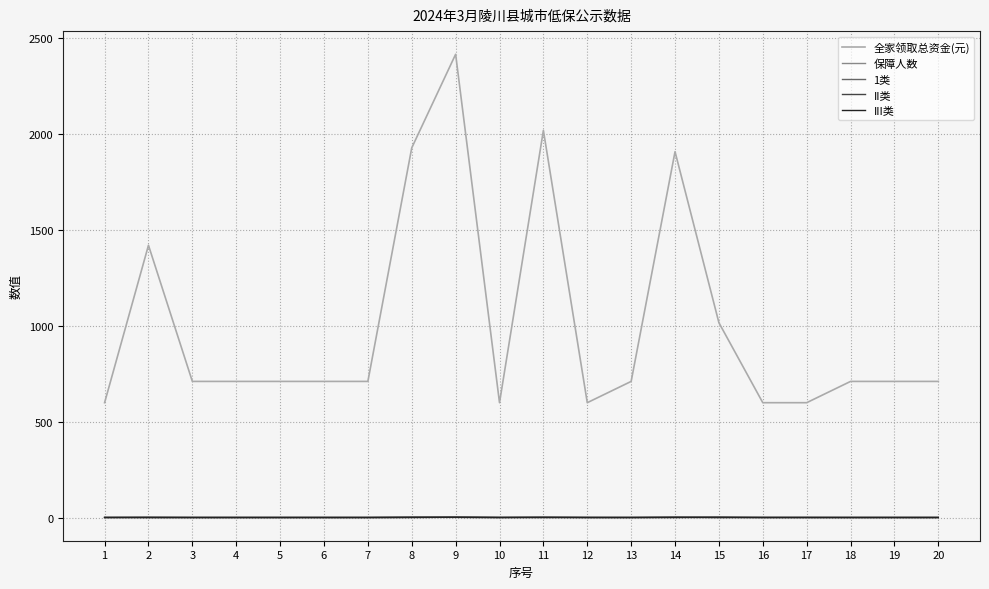

Count the number of data series in this chart.

5